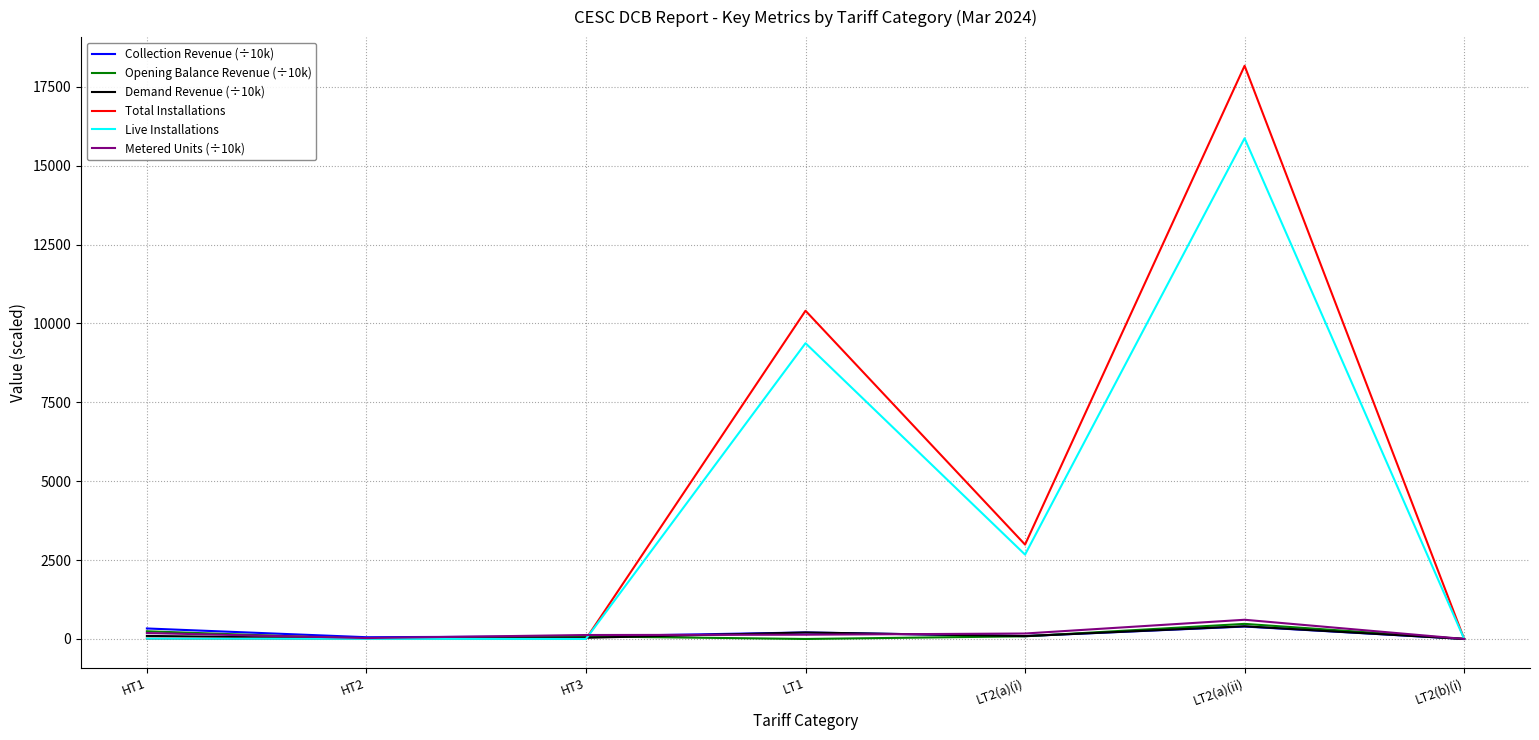

Which category has the highest value across all series?

LT2(a)(ii)